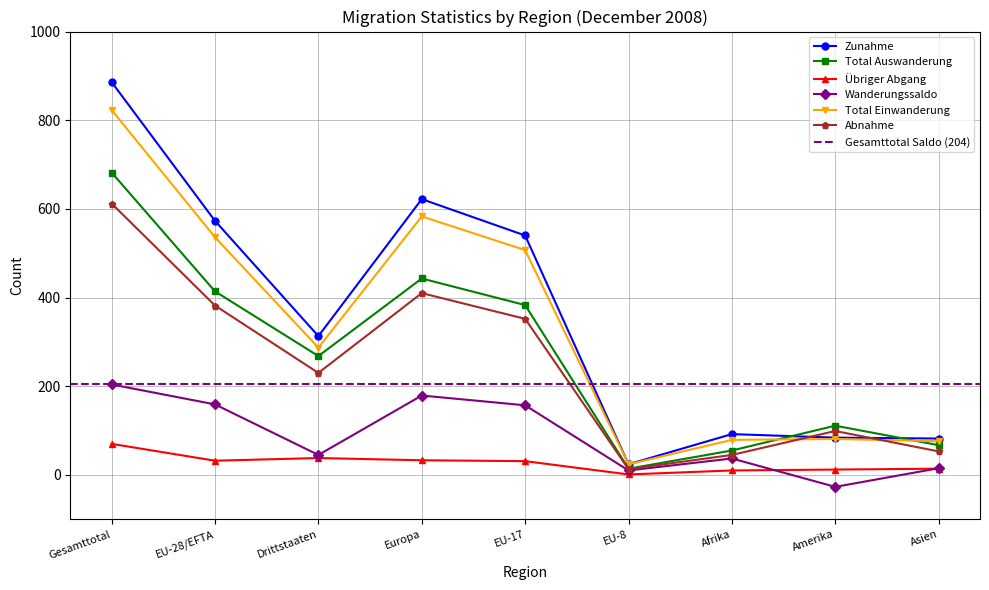

Which series changed the most between Drittstaaten and Europa?

Zunahme